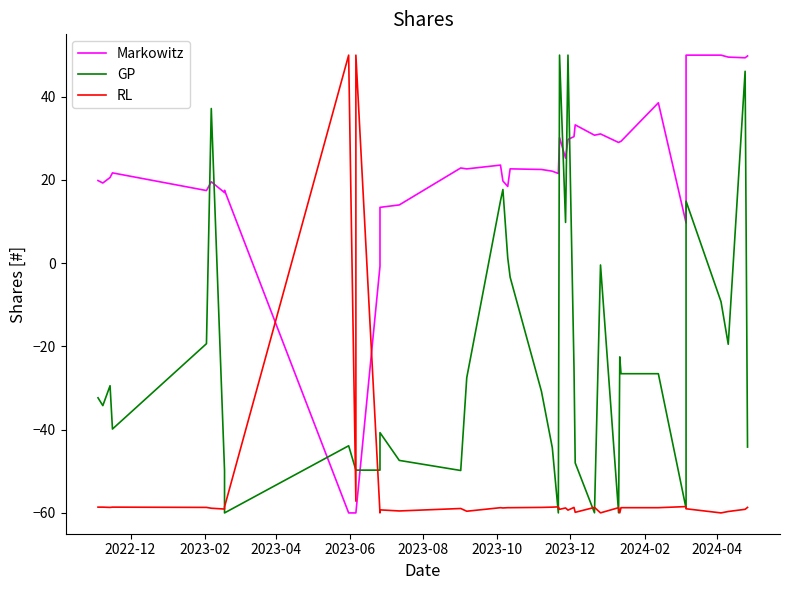

How many interior local peaks does the Markowitz series have?

10